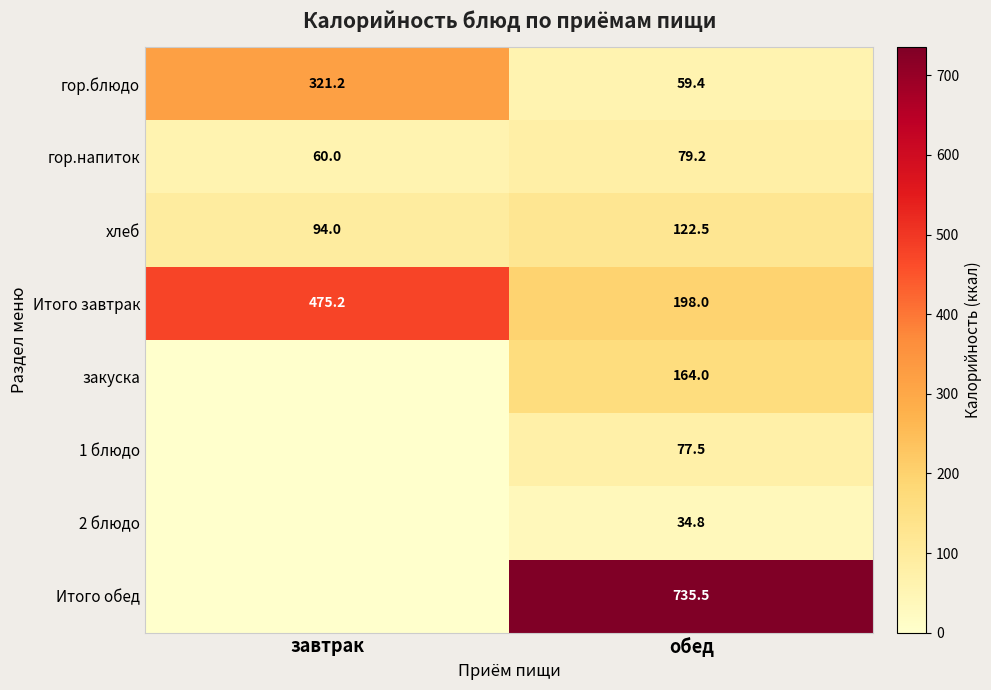

List the labels in order of гор.напиток value, smallest first.

завтрак, обед